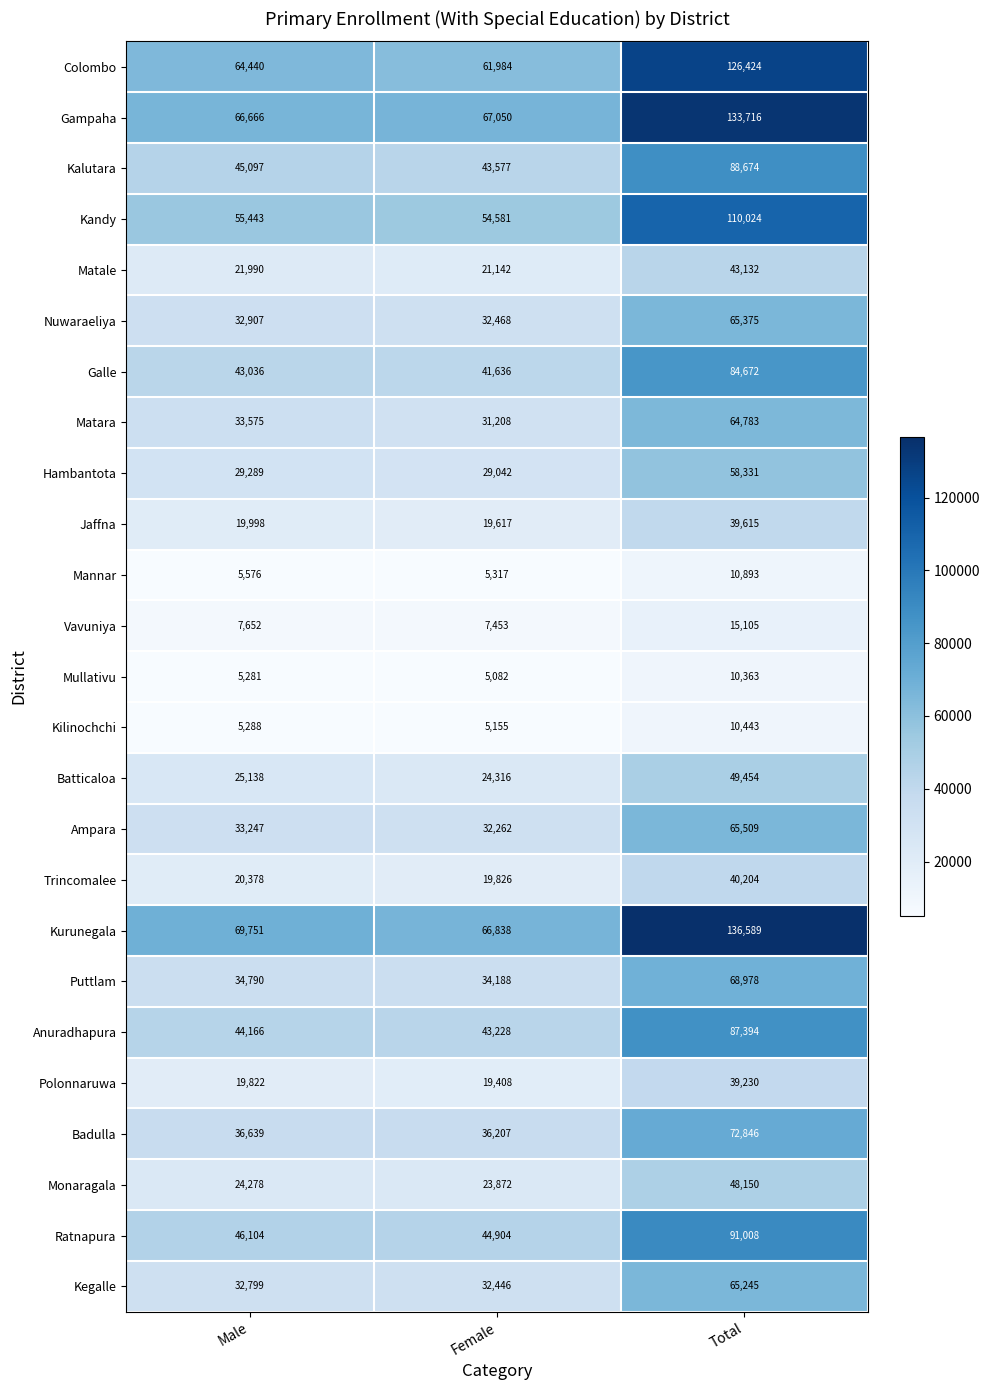

Rank the series at Male from highest to lowest value.

Kurunegala, Gampaha, Colombo, Kandy, Ratnapura, Kalutara, Anuradhapura, Galle, Badulla, Puttlam, Matara, Ampara, Nuwaraeliya, Kegalle, Hambantota, Batticaloa, Monaragala, Matale, Trincomalee, Jaffna, Polonnaruwa, Vavuniya, Mannar, Kilinochchi, Mullativu